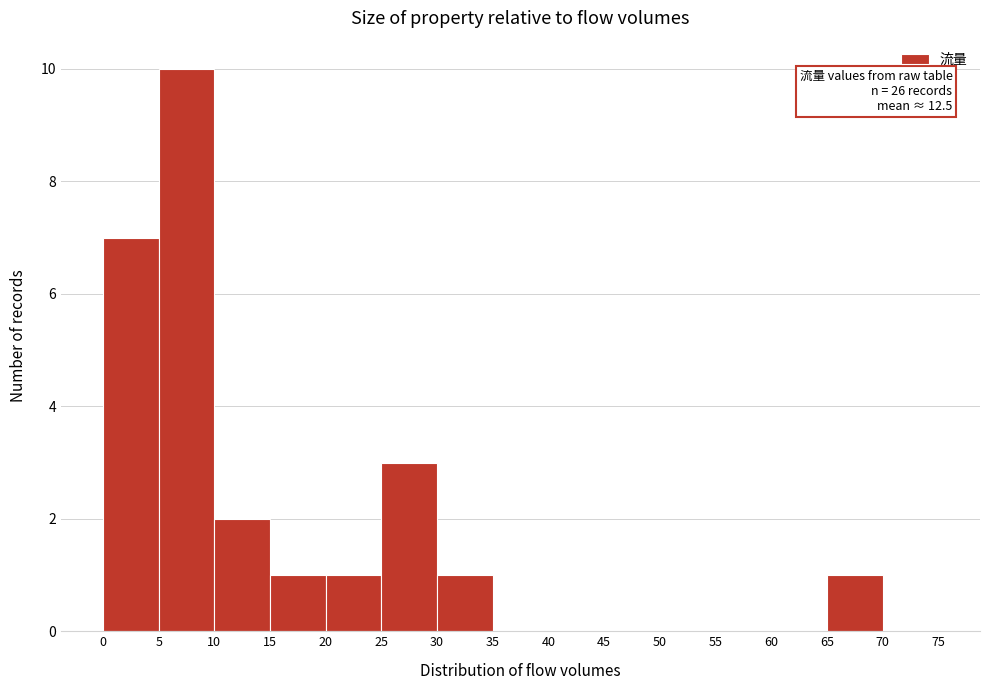

Which range on the x-axis has the tallest bar?

5 to 10